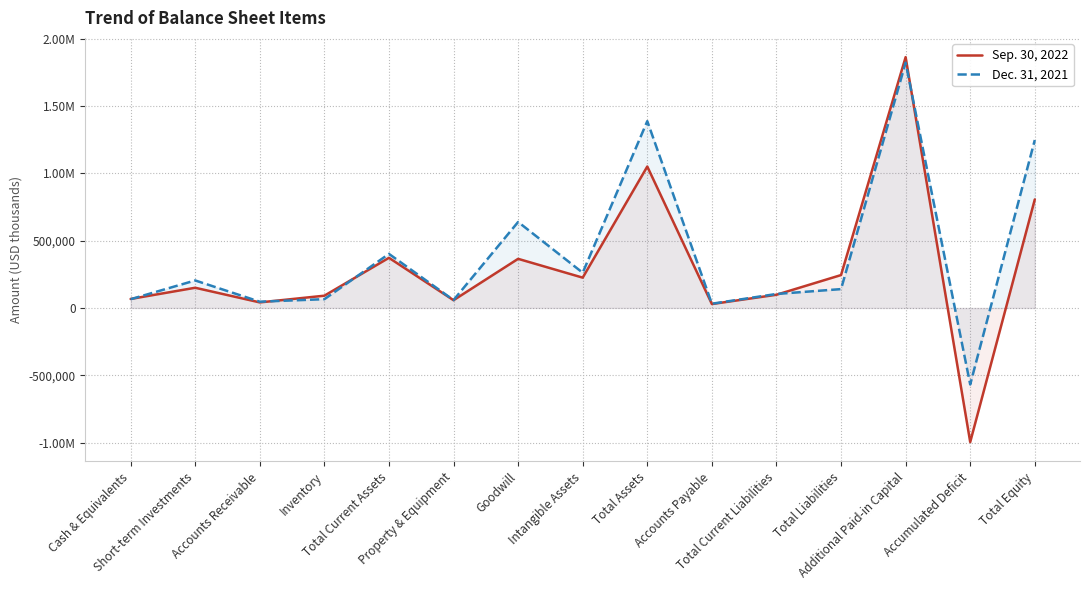

How many lines are shown in the chart?

2